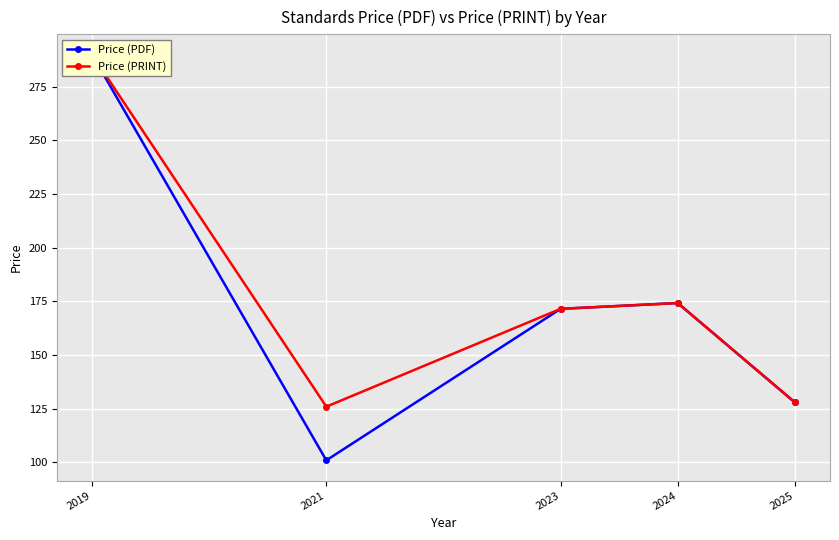

True or false: Price (PDF) and Price (PRINT) intersect in this chart.

False